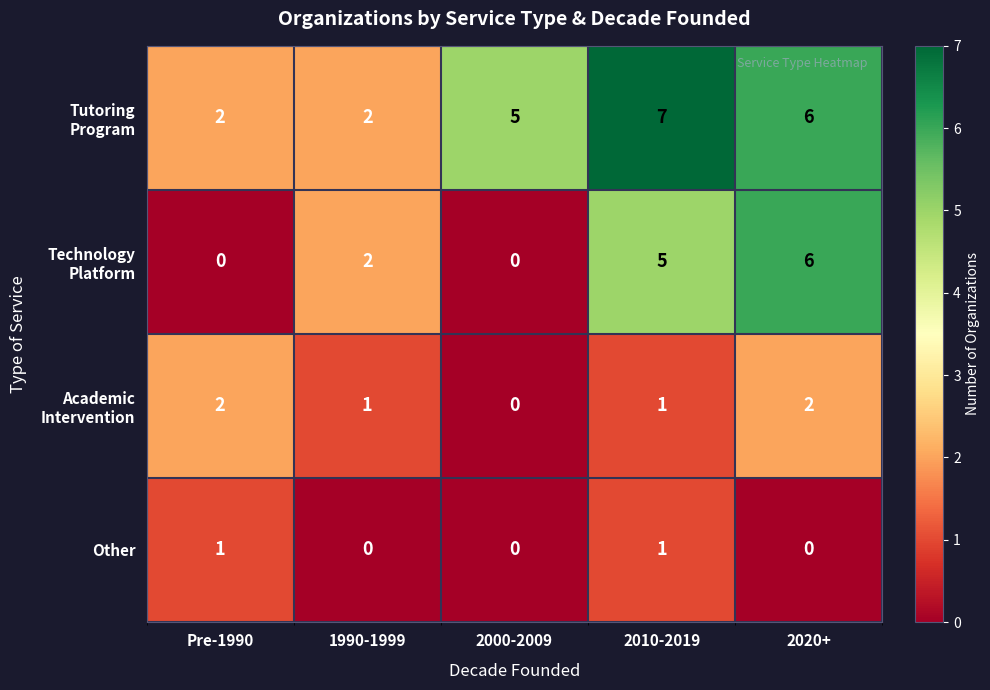

Which label corresponds to the largest value in the chart?

2010-2019